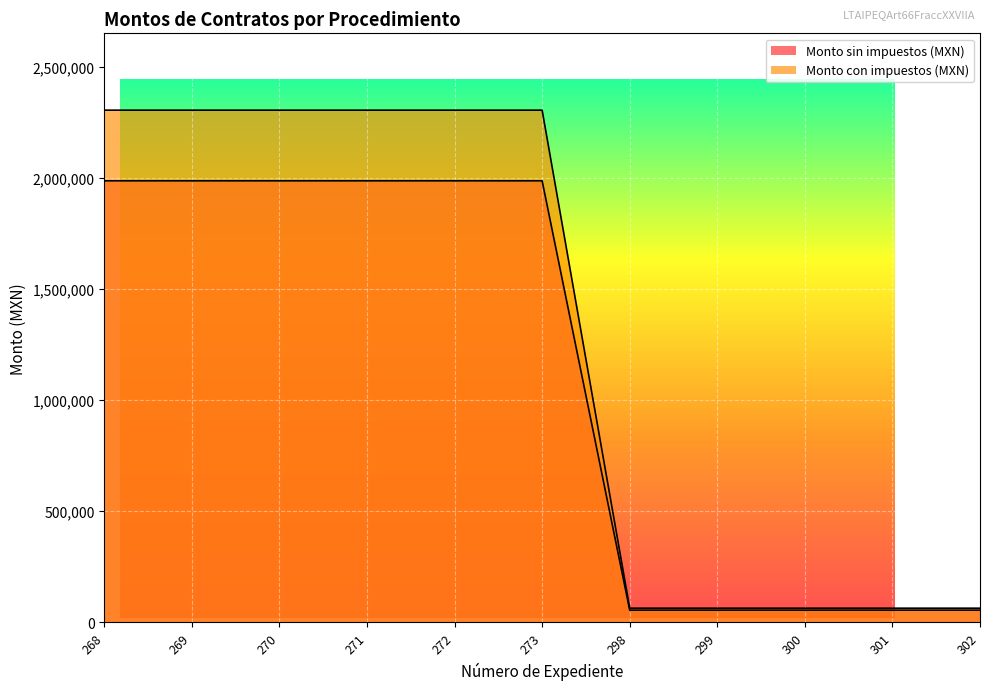

Rank the series by their average value, from lowest to highest.

Monto sin impuestos (MXN), Monto con impuestos (MXN)